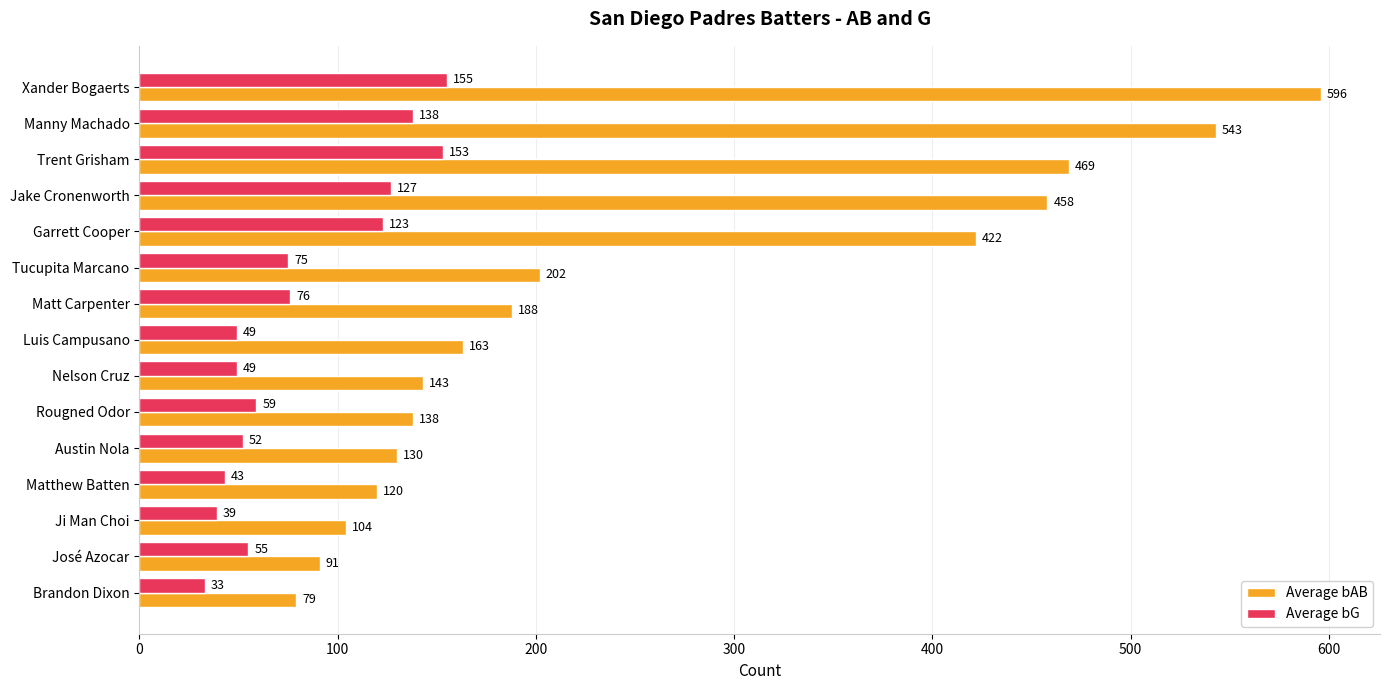

What is the difference between the second highest and second lowest values in the Average bG series?

114